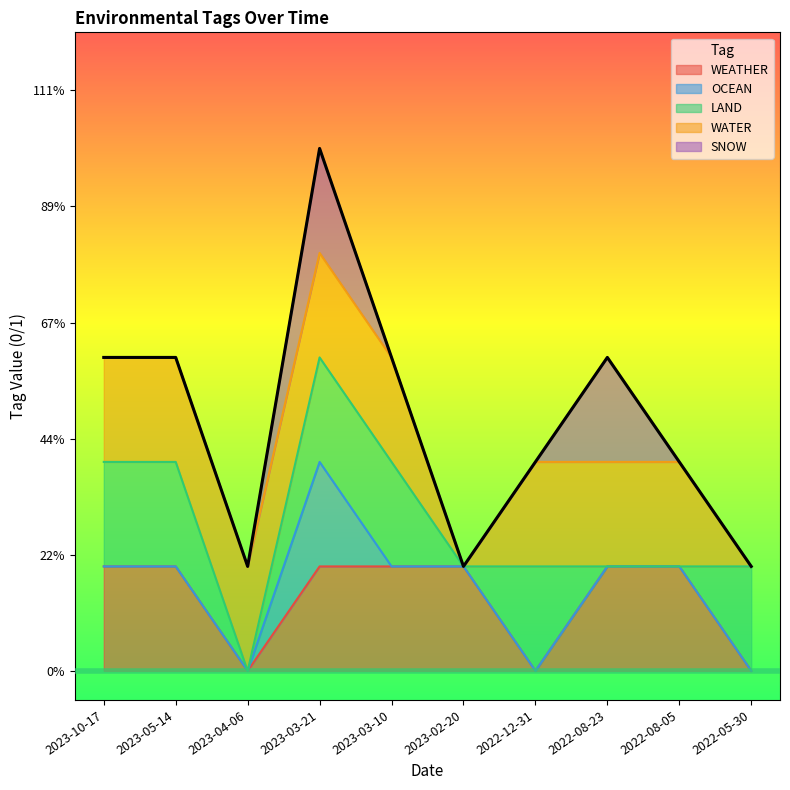

True or false: WATER and OCEAN cross at least once.

False